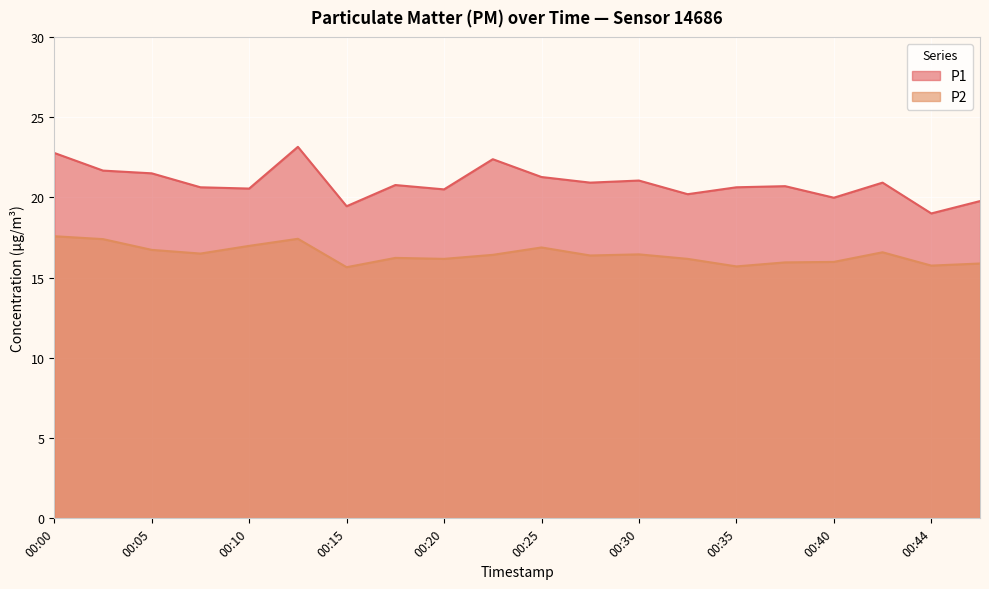

How many lines are shown in the chart?

2